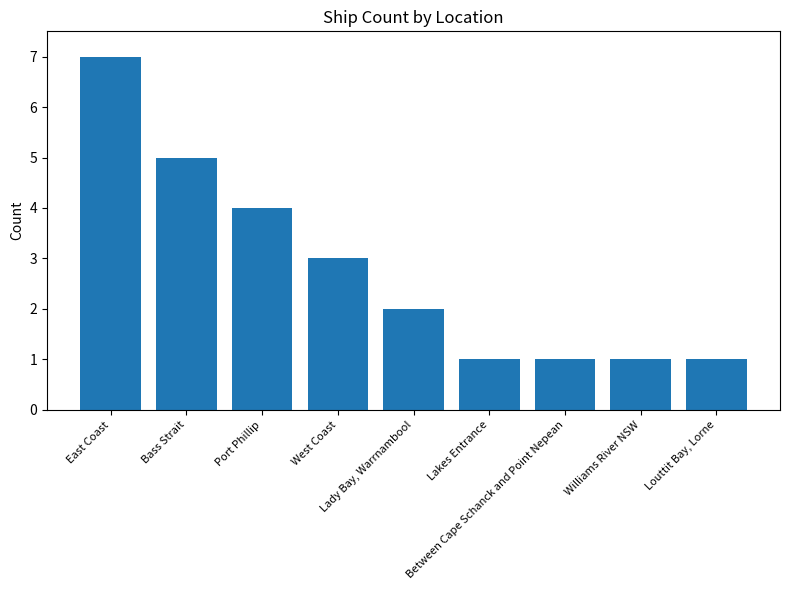

Reading left to right, extract all data points from this chart.

East Coast=7	Bass Strait=5	Port Phillip=4	West Coast=3	Lady Bay, Warrnambool=2	Lakes Entrance=1	Between Cape Schanck and Point Nepean=1	Williams River NSW=1	Louttit Bay, Lorne=1